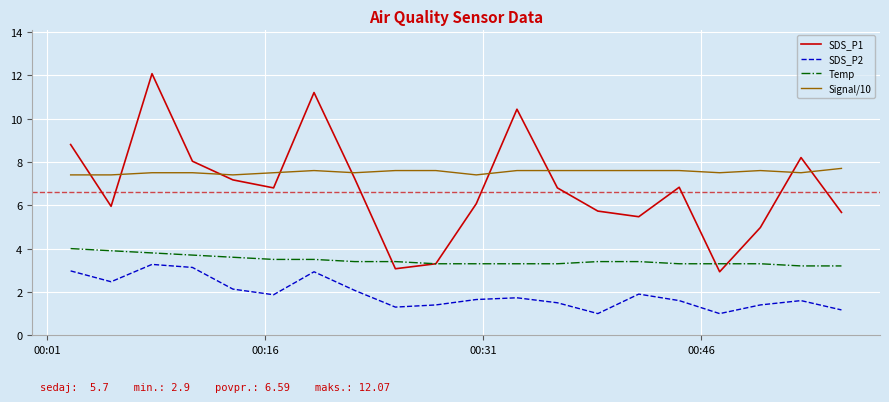

How many interior local valleys does the SDS_P2 series have?

5